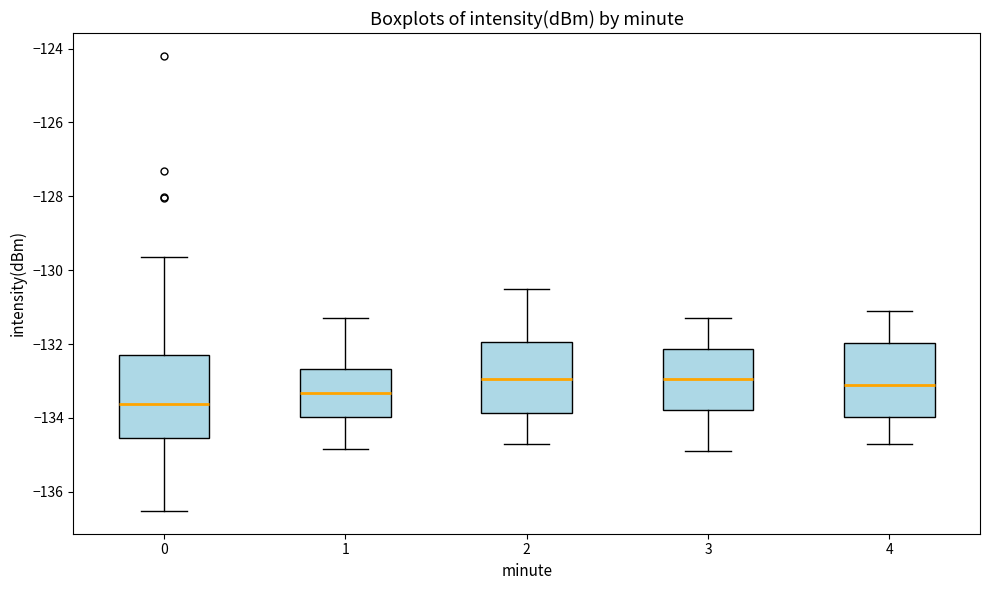

Reading left to right, transcribe this box plot: for each box, give where its median line is, the range the box spans, and where its two whiskers end, as read against the y-axis. The values are not printed on the chart, so give them approximately, as read against the axis.

0: median -133.6, box -134.6 to -132.2, whiskers -136.6 to -129.6
1: median -133.4, box -134.0 to -132.6, whiskers -134.8 to -131.2
2: median -133.0, box -133.8 to -132.0, whiskers -134.6 to -130.4
3: median -133.0, box -133.8 to -132.2, whiskers -134.8 to -131.2
4: median -133.0, box -134.0 to -132.0, whiskers -134.6 to -131.0